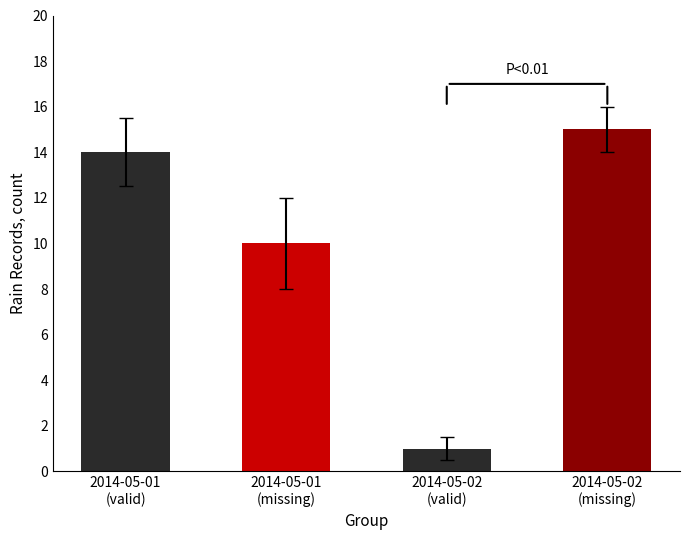

What is the average value?

10